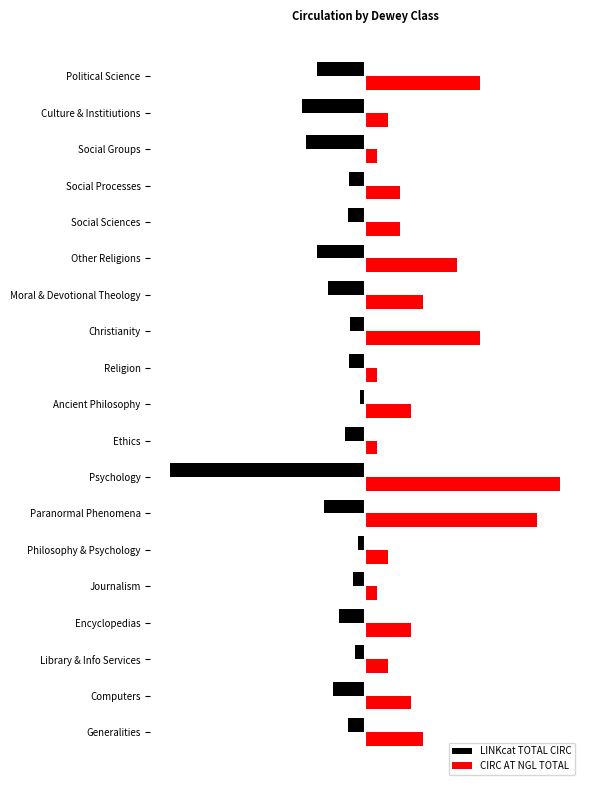

What are all the series names shown in the legend?

LINKcat TOTAL CIRC, CIRC AT NGL TOTAL